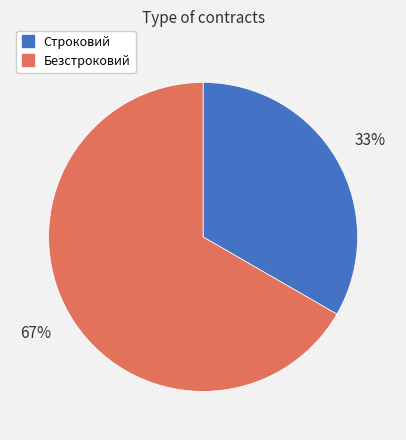

Count the number of slices in the pie.

2